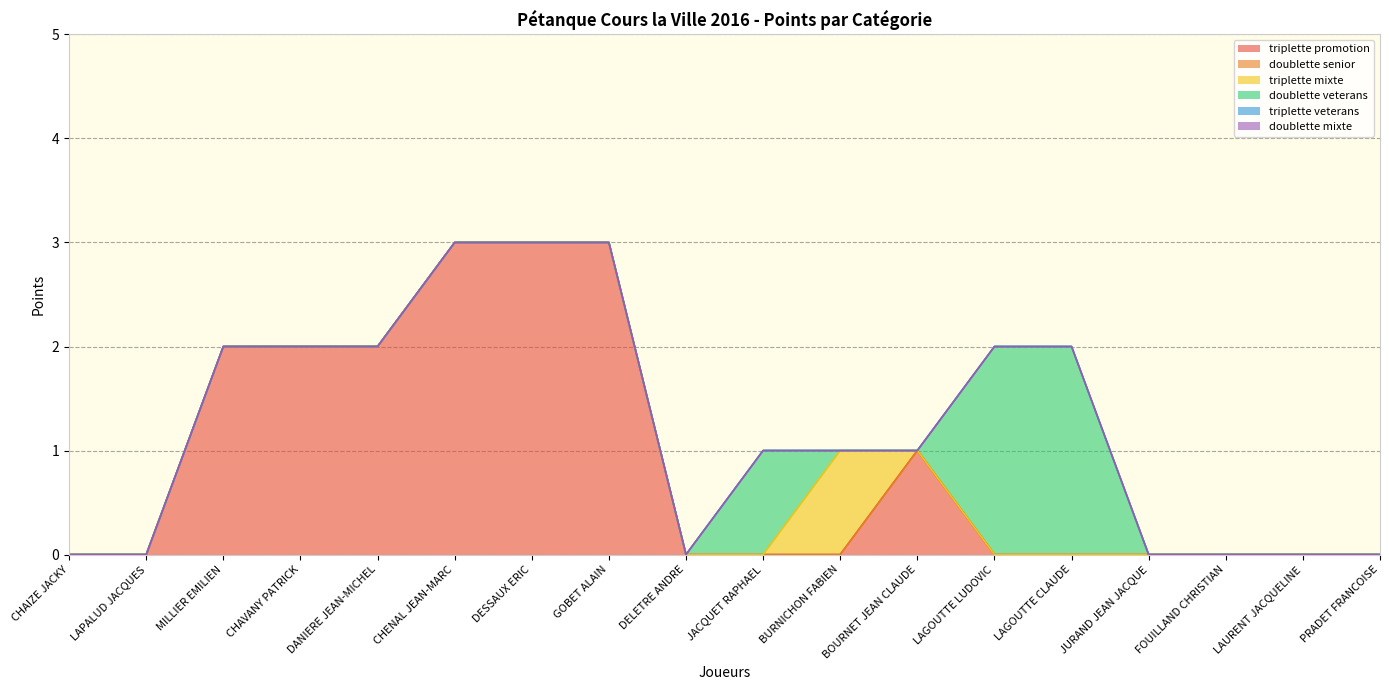

The doublette veterans series shows -1 at CHAIZE JACKY. True or false?

False